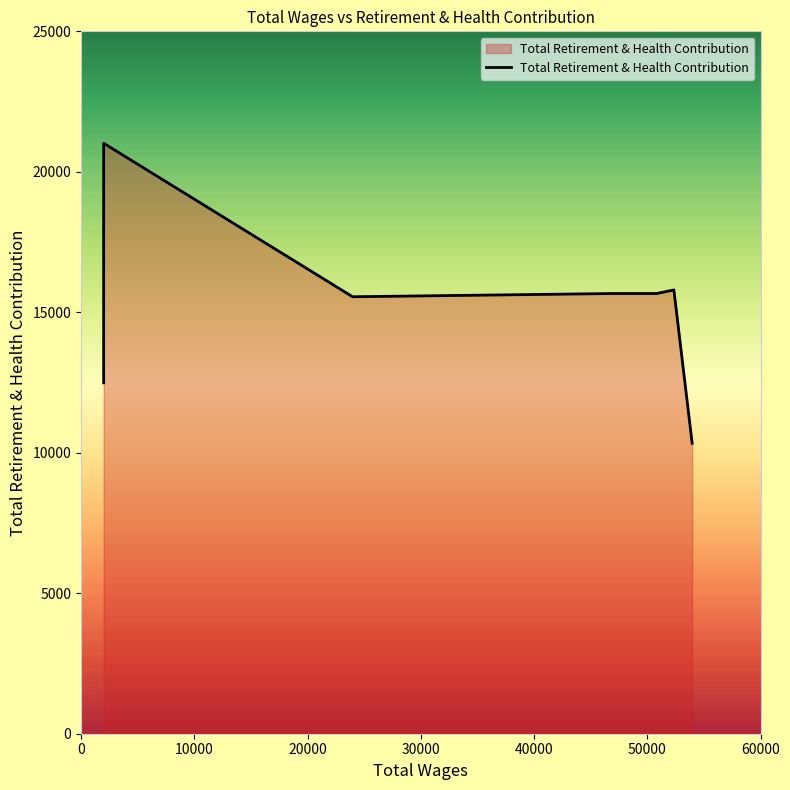

List the labels in order of value, largest first.

1998.0, 52341.0, 50808.0, 46962.0, 23974.0, 1998.0, 1998.0, 53955.0